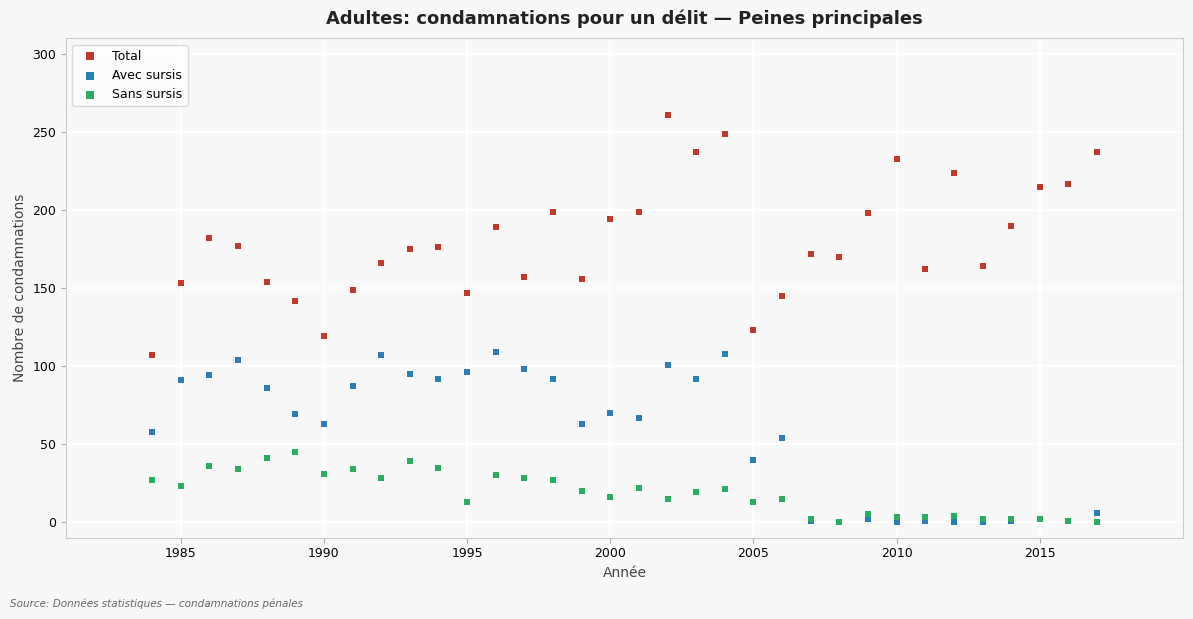

Across all series, what Y value is closest to 130?

123